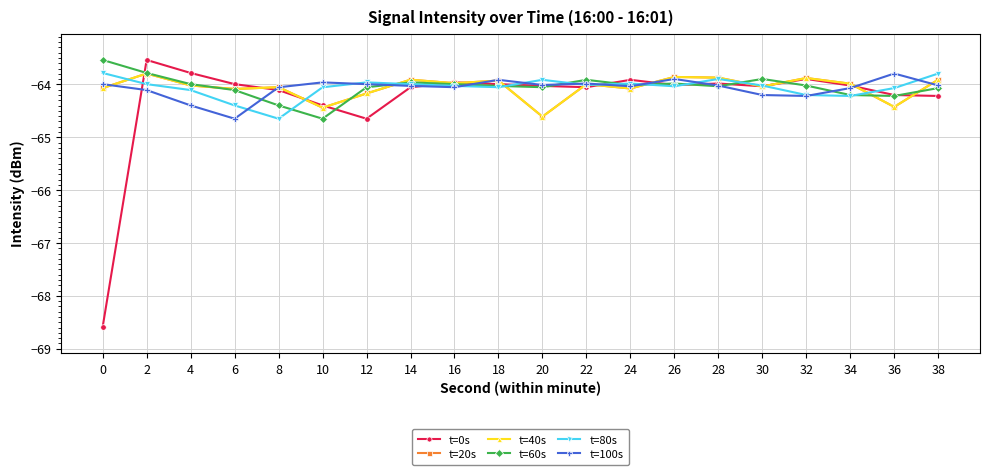

Reading left to right, extract all data points from this chart.

t=0s: 0=-68.6	2=-63.5	4=-63.8	6=-64.0	8=-64.1	10=-64.4	12=-64.6	14=-64.1	16=-64.0	18=-64.0	20=-64.0	22=-64.1	24=-63.9	26=-64.0	28=-64.0	30=-64.0	32=-63.9	34=-64.0	36=-64.2	38=-64.2
t=20s: 0=-64.1	2=-63.8	4=-64.0	6=-64.1	8=-64.1	10=-64.4	12=-64.2	14=-63.9	16=-64.0	18=-63.9	20=-64.6	22=-64.0	24=-64.1	26=-63.9	28=-63.9	30=-64.0	32=-63.9	34=-64.0	36=-64.4	38=-63.9
t=40s: 0=-64.1	2=-63.8	4=-64.0	6=-64.1	8=-64.1	10=-64.4	12=-64.2	14=-63.9	16=-64.0	18=-63.9	20=-64.6	22=-64.0	24=-64.1	26=-63.9	28=-63.9	30=-64.0	32=-63.9	34=-64.0	36=-64.4	38=-63.9
t=60s: 0=-63.5	2=-63.8	4=-64.0	6=-64.1	8=-64.4	10=-64.6	12=-64.1	14=-64.0	16=-64.0	18=-64.0	20=-64.1	22=-63.9	24=-64.0	26=-64.0	28=-64.0	30=-63.9	32=-64.0	34=-64.2	36=-64.2	38=-64.1
t=80s: 0=-63.8	2=-64.0	4=-64.1	6=-64.4	8=-64.6	10=-64.1	12=-64.0	14=-64.0	16=-64.0	18=-64.1	20=-63.9	22=-64.0	24=-64.0	26=-64.0	28=-63.9	30=-64.0	32=-64.2	34=-64.2	36=-64.1	38=-63.8
t=100s: 0=-64.0	2=-64.1	4=-64.4	6=-64.6	8=-64.1	10=-64.0	12=-64.0	14=-64.0	16=-64.1	18=-63.9	20=-64.0	22=-64.0	24=-64.0	26=-63.9	28=-64.0	30=-64.2	32=-64.2	34=-64.1	36=-63.8	38=-64.0